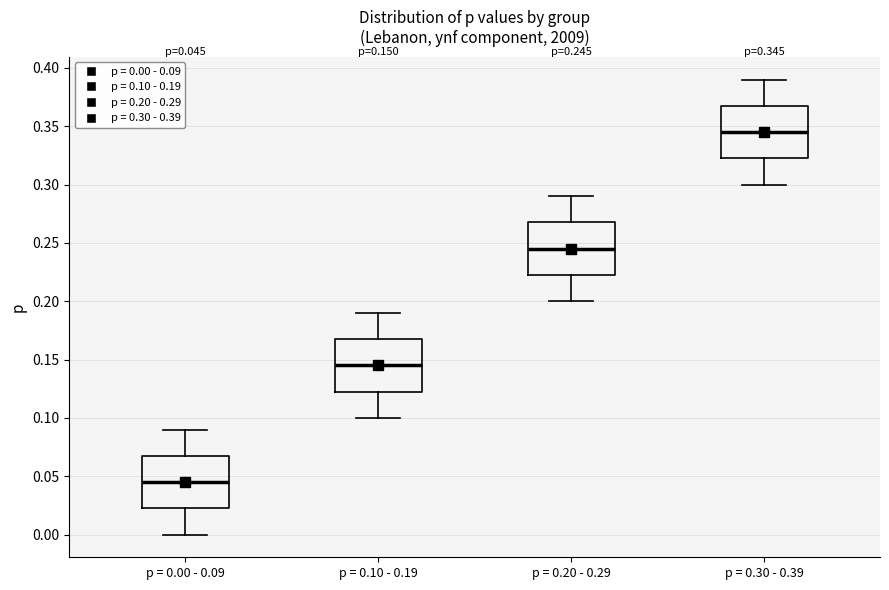

Which box has the highest median line?

p = 0.30 - 0.39